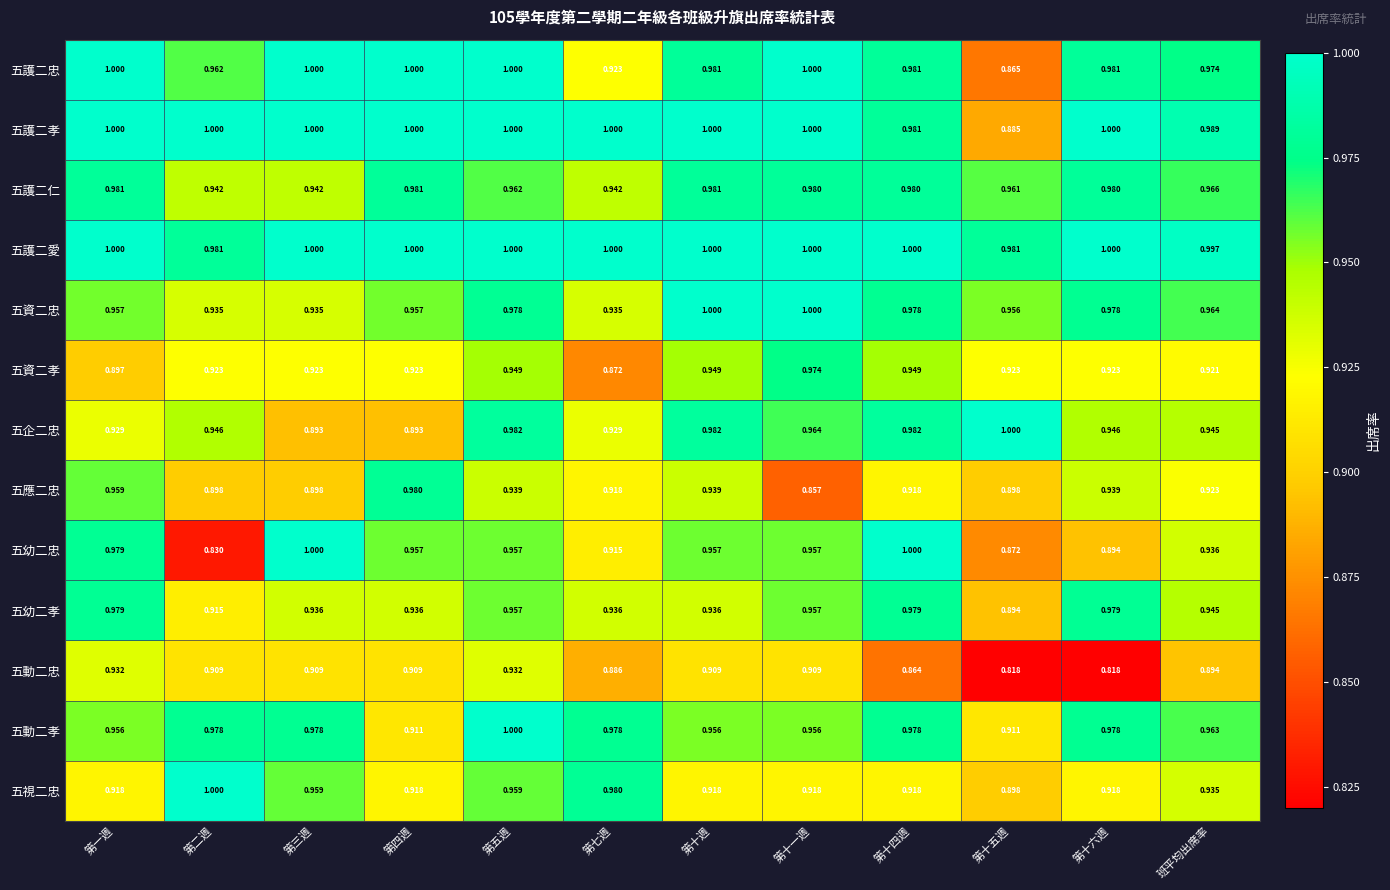

Which series has the largest range (max minus min)?

五幼二忠